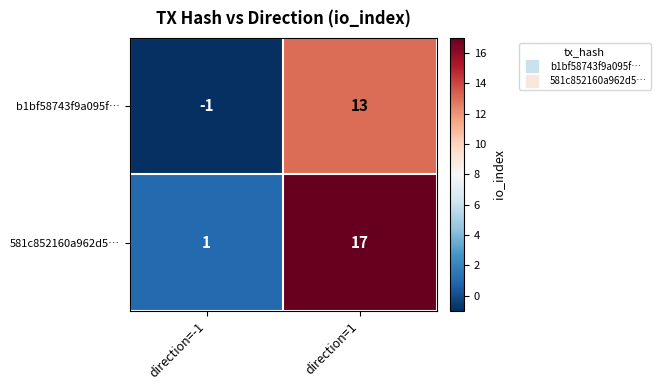

What is the sum of all 581c852160a962d5… values?

18